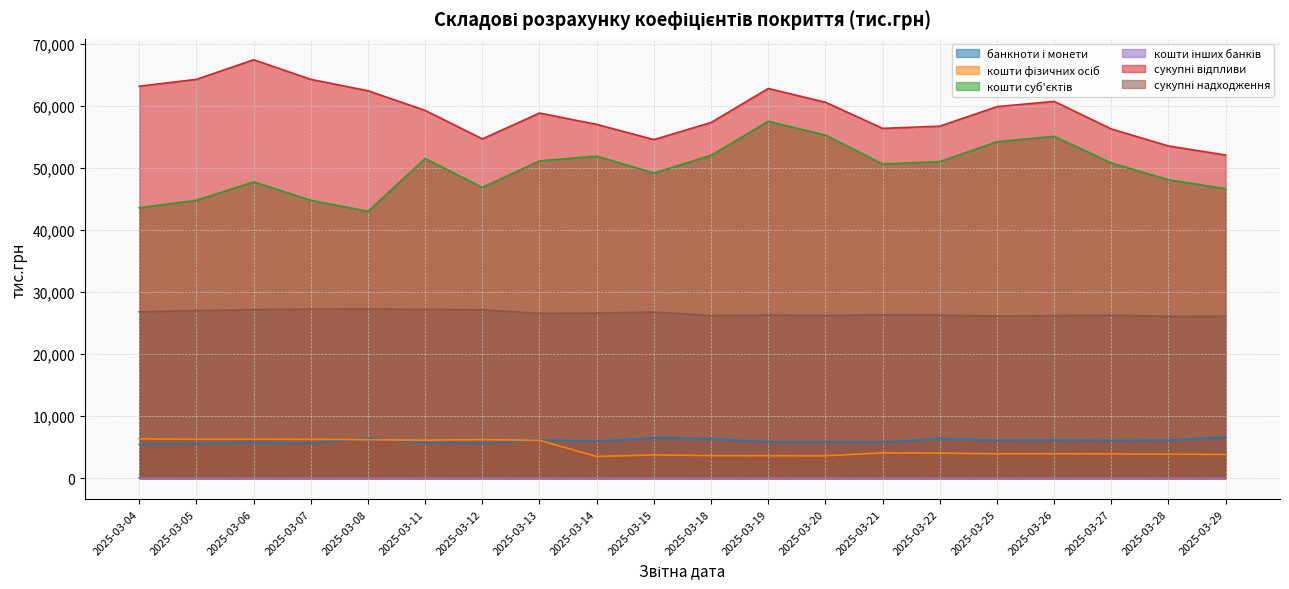

What is the difference between the кошти суб'єктів (col_25) values at 2025-03-13 and 2025-03-18?

904.9